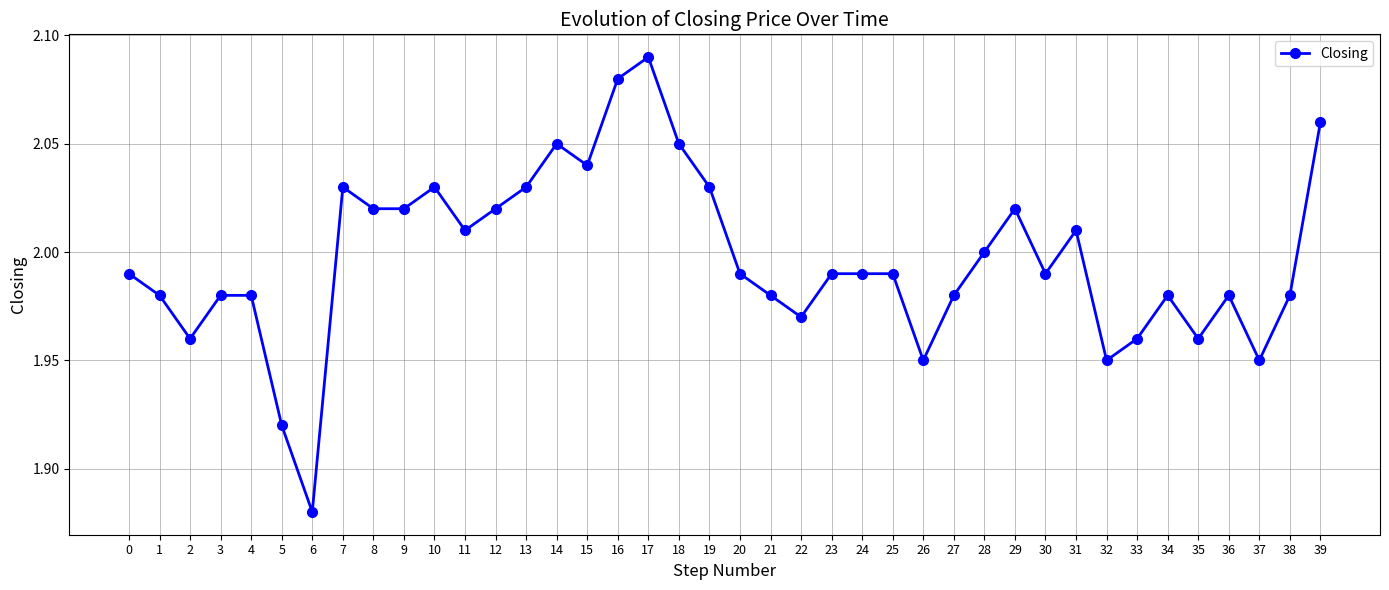

What is the difference between the second highest and minimum values?

0.2